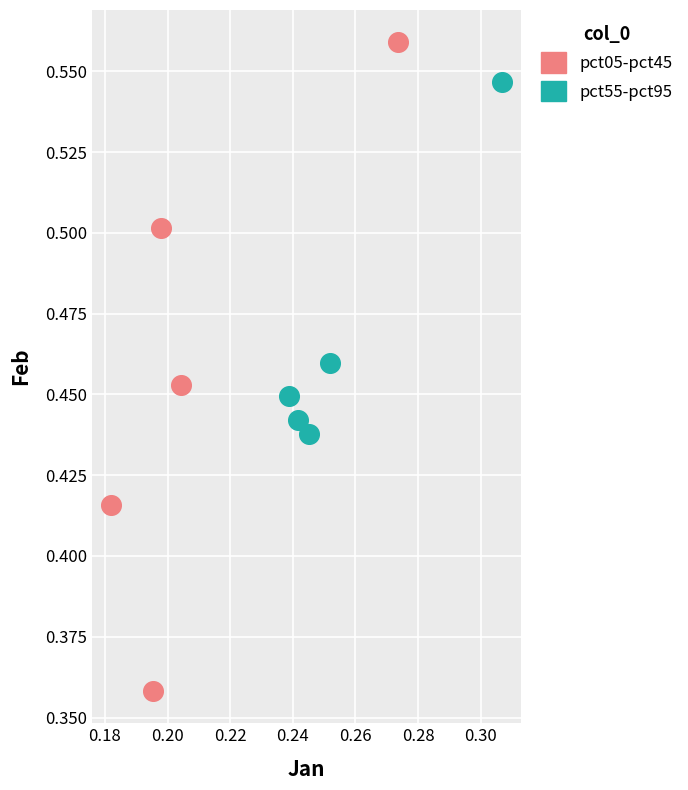

Which series has the widest spread of Y values?

pct05-pct45